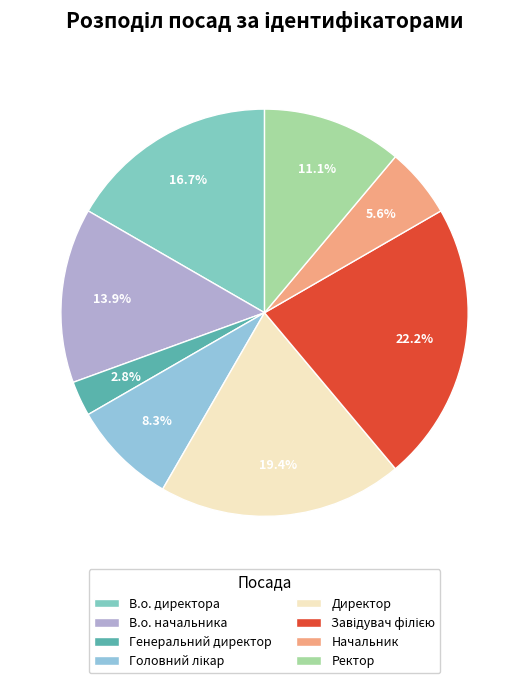

To the nearest percent, what is the difference between the Ректор and Завідувач філією slice percentages?

11%